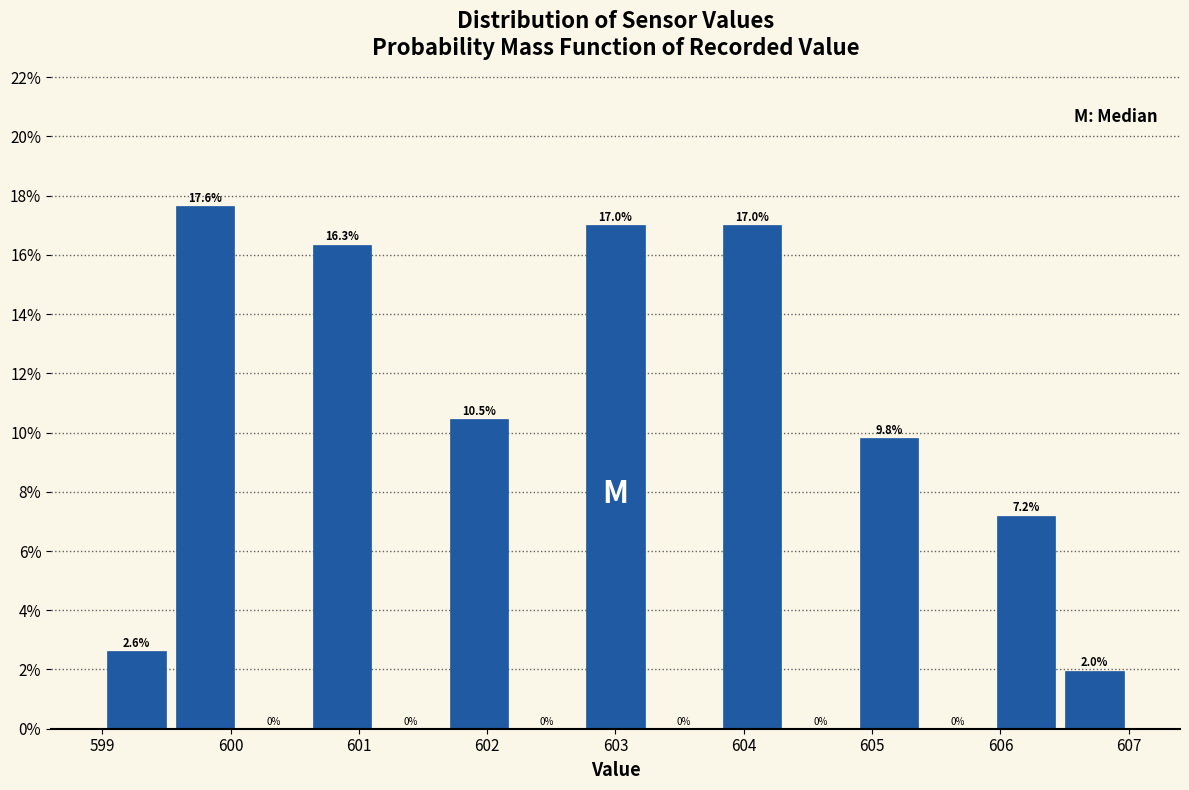

Reading left to right, transcribe this chart: for each bar, give the range it covers on the x-axis and its height. The bar edges are not printed on the chart, so give them approximately, as read against the axis.

599.0 to 599.5: 2.6
599.5 to 600.1: 17.6
600.1 to 600.6: 0.0
600.6 to 601.1: 16.3
601.1 to 601.7: 0.0
601.7 to 602.2: 10.5
602.2 to 602.7: 0.0
602.7 to 603.3: 17.0
603.3 to 603.8: 0.0
603.8 to 604.3: 17.0
604.3 to 604.9: 0.0
604.9 to 605.4: 9.8
605.4 to 605.9: 0.0
605.9 to 606.5: 7.2
606.5 to 607.0: 2.0